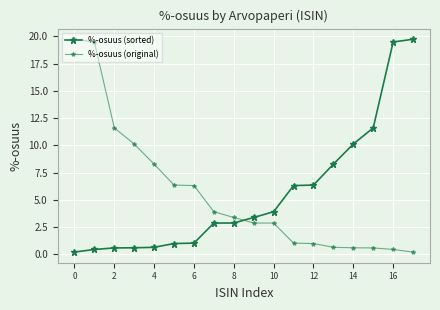

How many categories are shown in the chart?

18